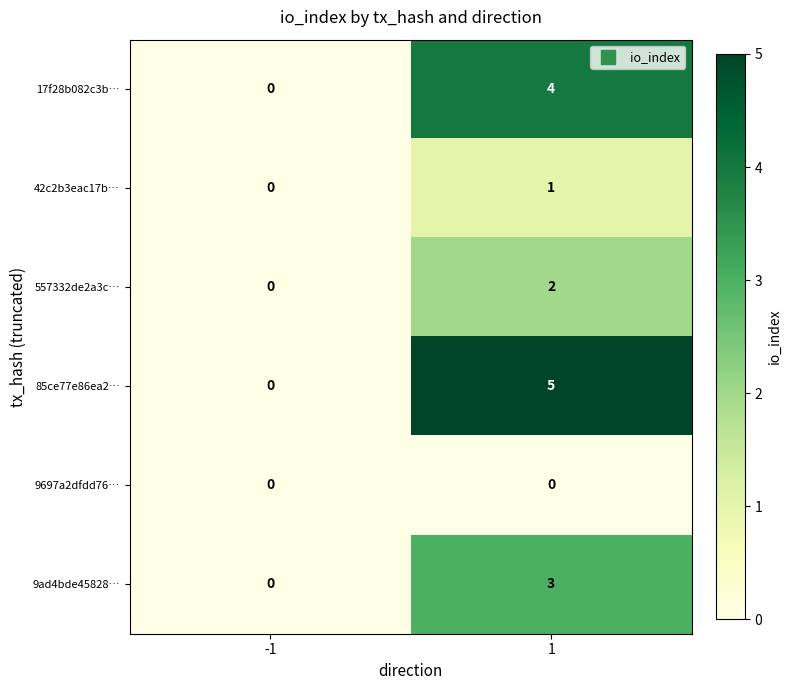

Reading right to left, list all the values displayed in this chart.

17f28b082c3b…: 4	0
42c2b3eac17b…: 1	0
557332de2a3c…: 2	0
85ce77e86ea2…: 5	0
9697a2dfdd76…: 0	0
9ad4bde45828…: 3	0